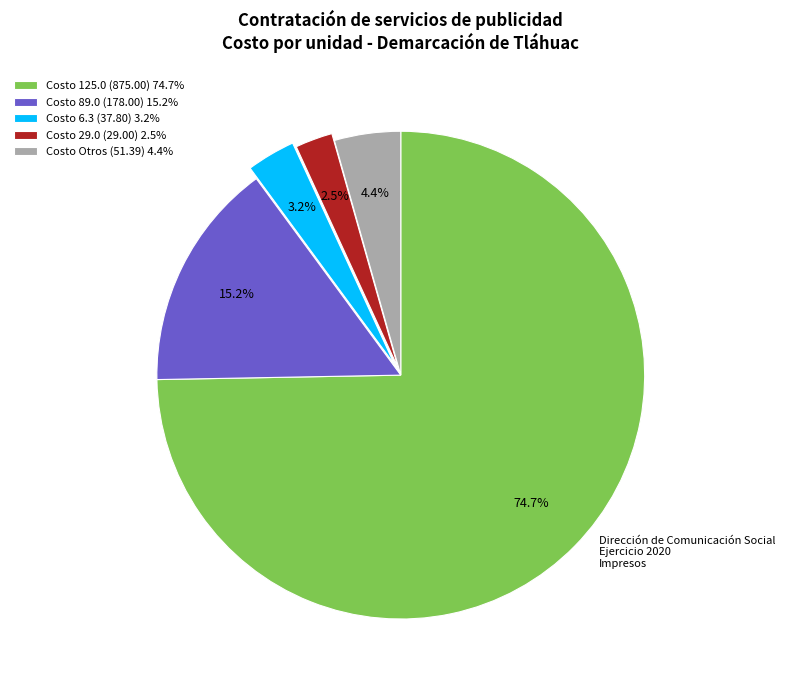

Rank the categories by value from highest to lowest.

Costo 125.0 (875.00) 74.7%, Costo 89.0 (178.00) 15.2%, Costo Otros (51.39) 4.4%, Costo 6.3 (37.80) 3.2%, Costo 29.0 (29.00) 2.5%